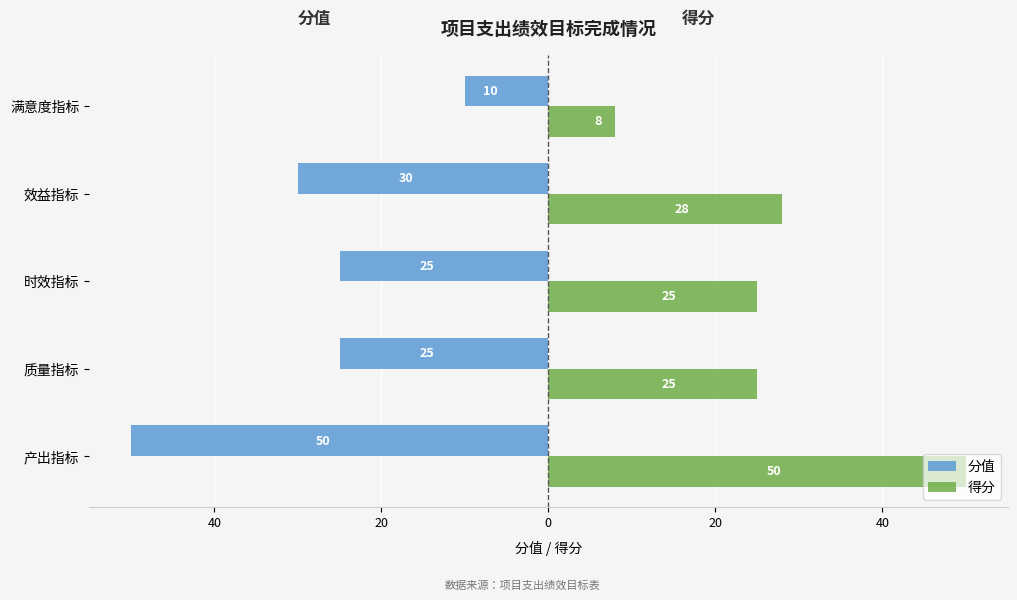

What are all the series names shown in the legend?

分值, 得分